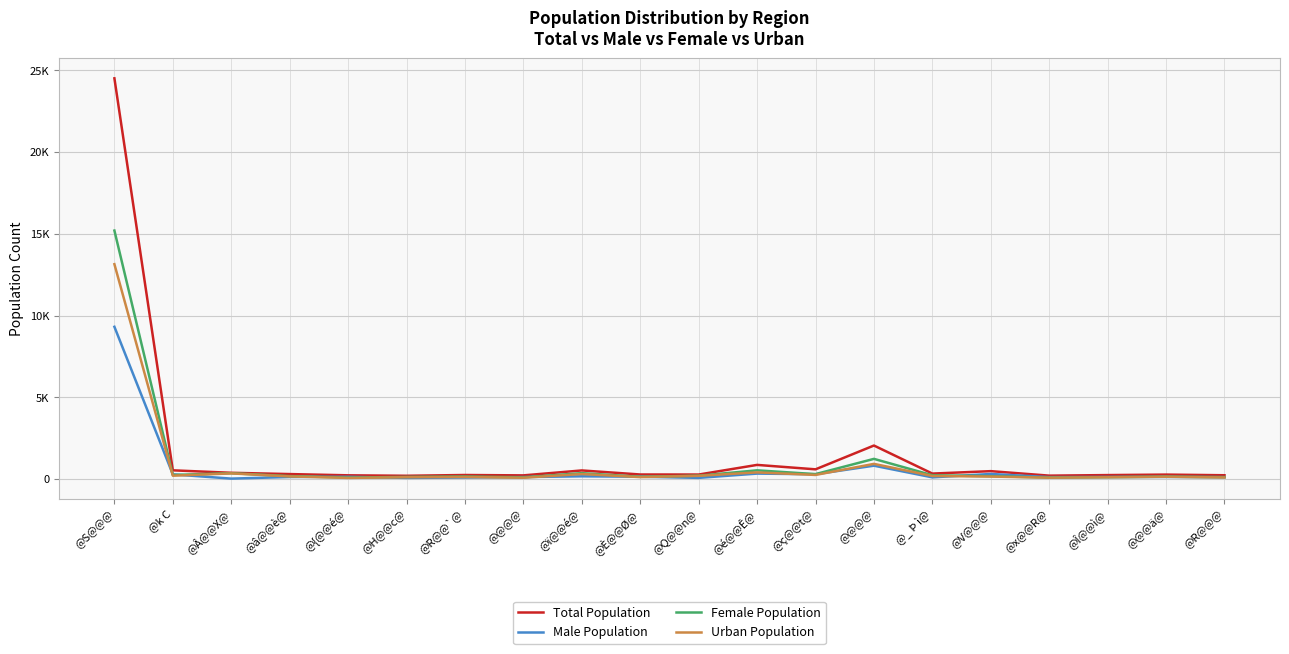

Between @S@@@ and @Q@@n@, which is larger?

@S@@@